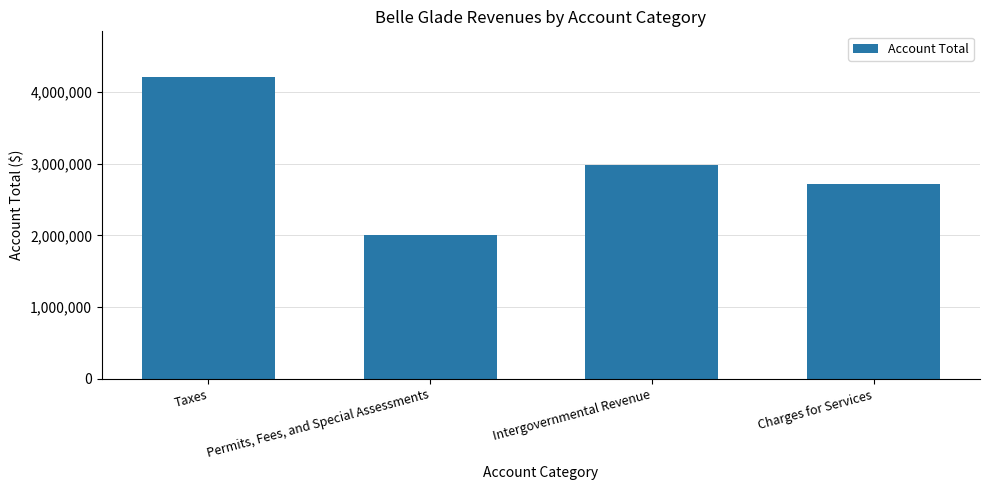

What is the maximum value shown in the chart?

4214497